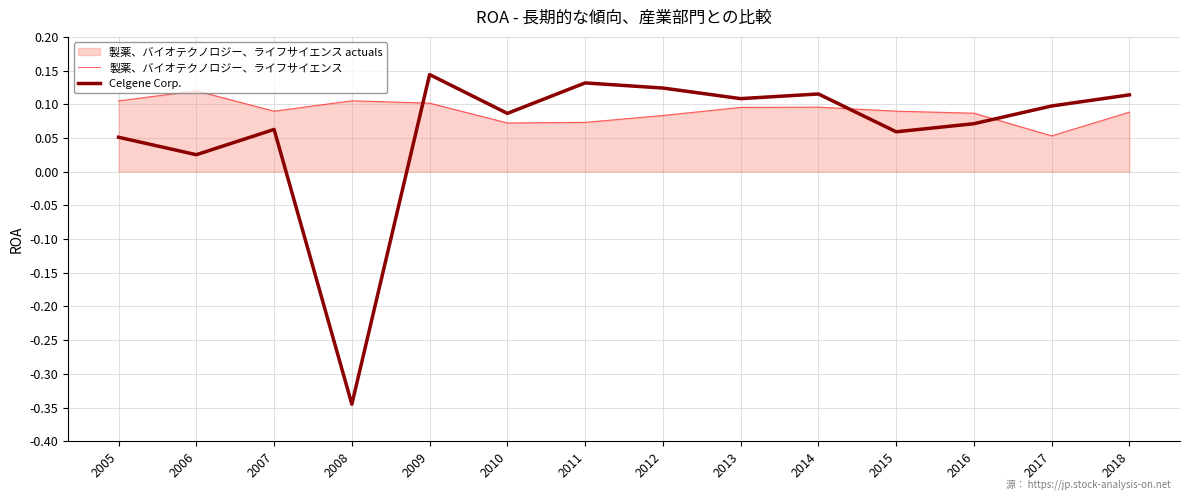

Which series has the widest spread of values?

Celgene Corp.